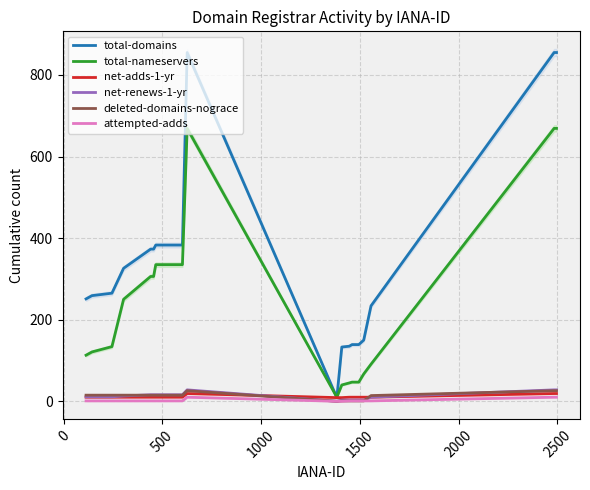

What are all the series names shown in the legend?

total-domains, total-nameservers, net-adds-1-yr, net-renews-1-yr, deleted-domains-nograce, attempted-adds